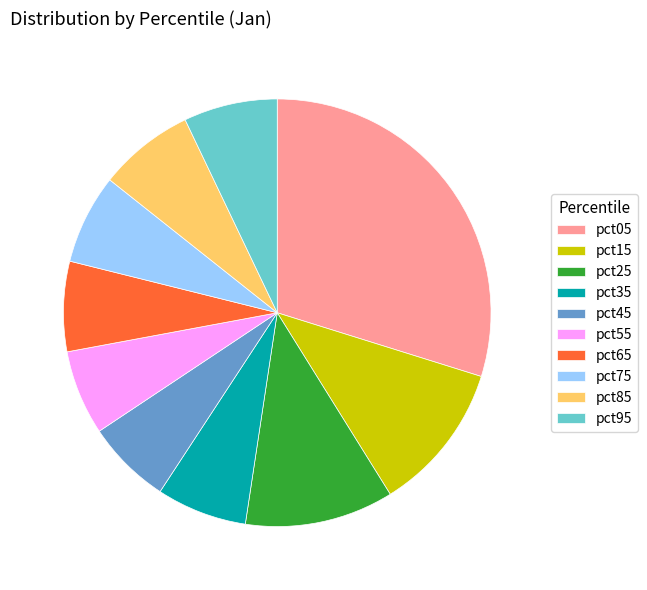

Which has a higher value, pct15 or pct85?

pct15